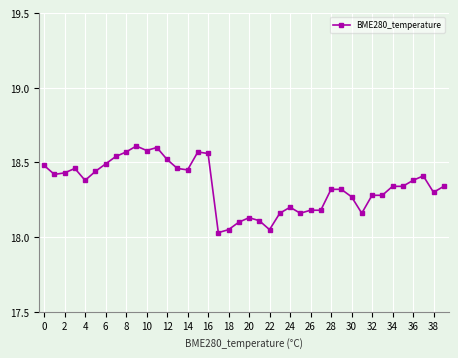

What is the difference between the maximum and minimum values?

0.6